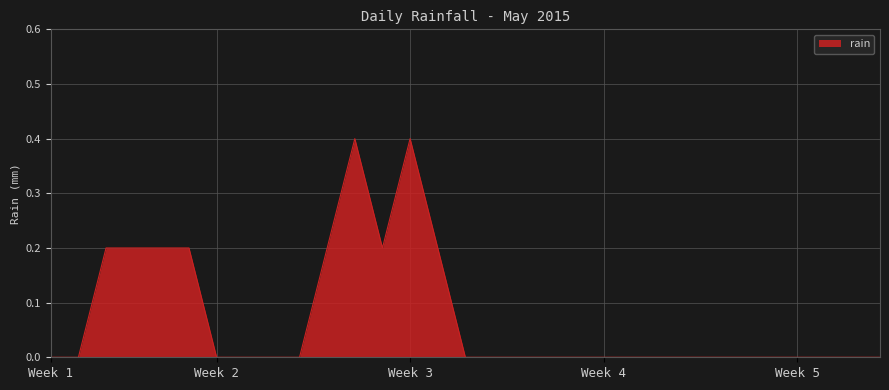

What is the sum of all values?

2.2